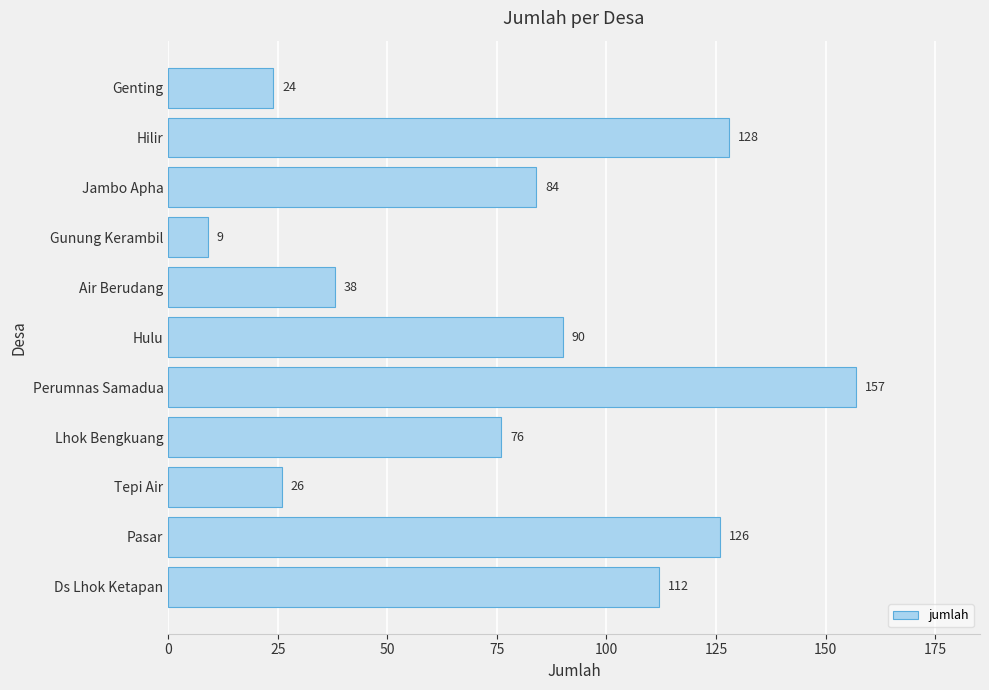

Reading bottom to top, what are all the values shown in this chart?

Ds Lhok Ketapan=112	Pasar=126	Tepi Air=26	Lhok Bengkuang=76	Perumnas Samadua=157	Hulu=90	Air Berudang=38	Gunung Kerambil=9	Jambo Apha=84	Hilir=128	Genting=24